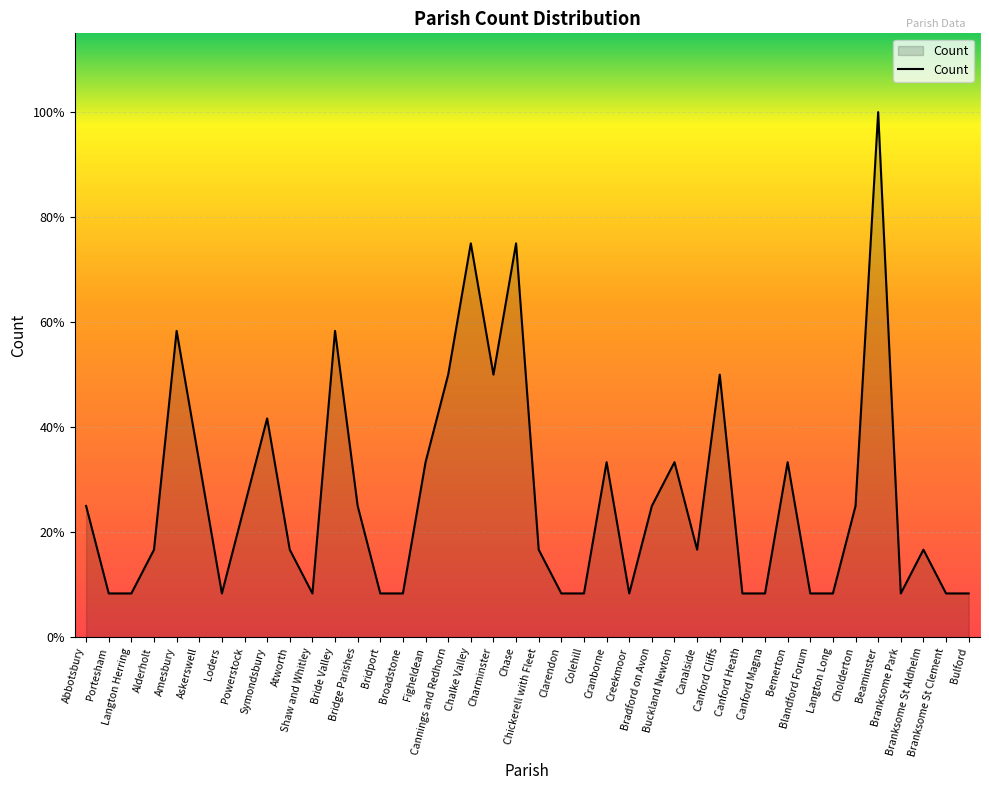

What is the ratio of the value at Beaminster to the value at Bridport?

12.0